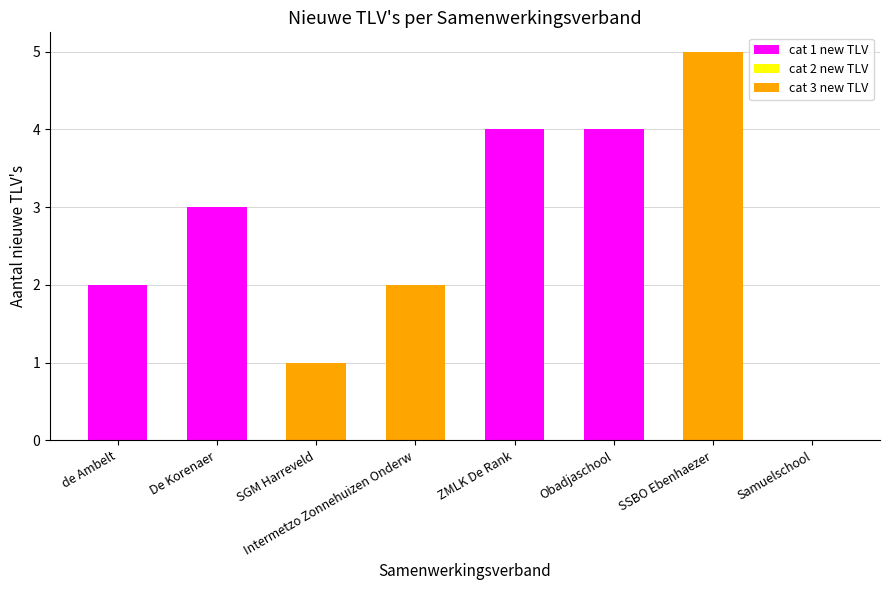

What is the total value across all series at De Korenaer?

3